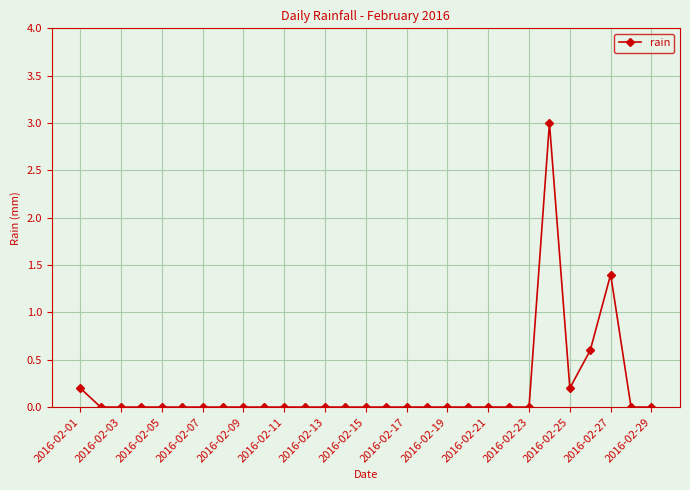

What is the sum of all values?

5.4